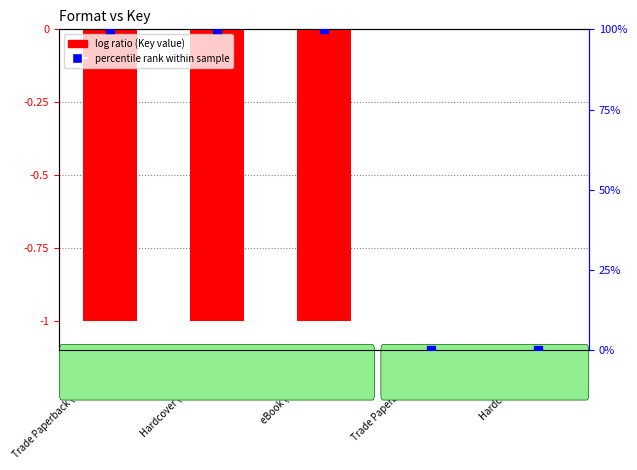

What is the difference between the maximum and minimum values?

1.0